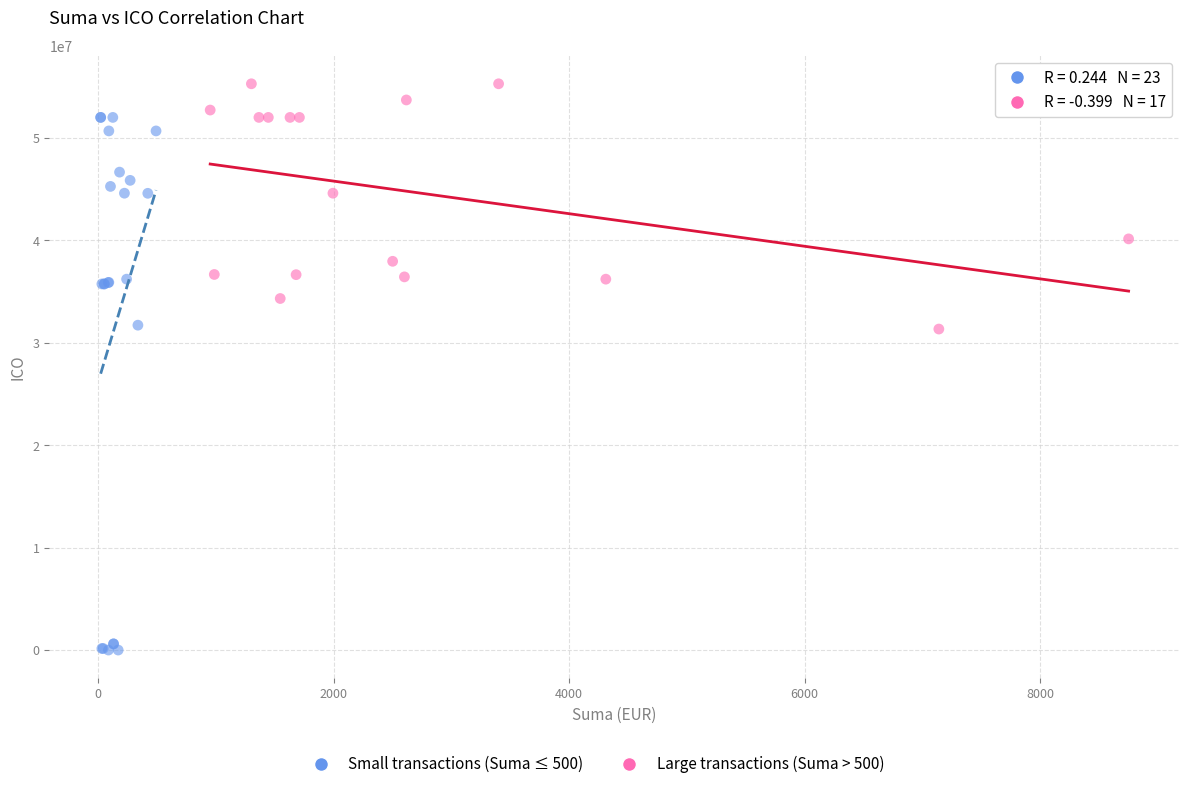

Which series reaches the maximum Y coordinate?

Large transactions (Suma > 500)